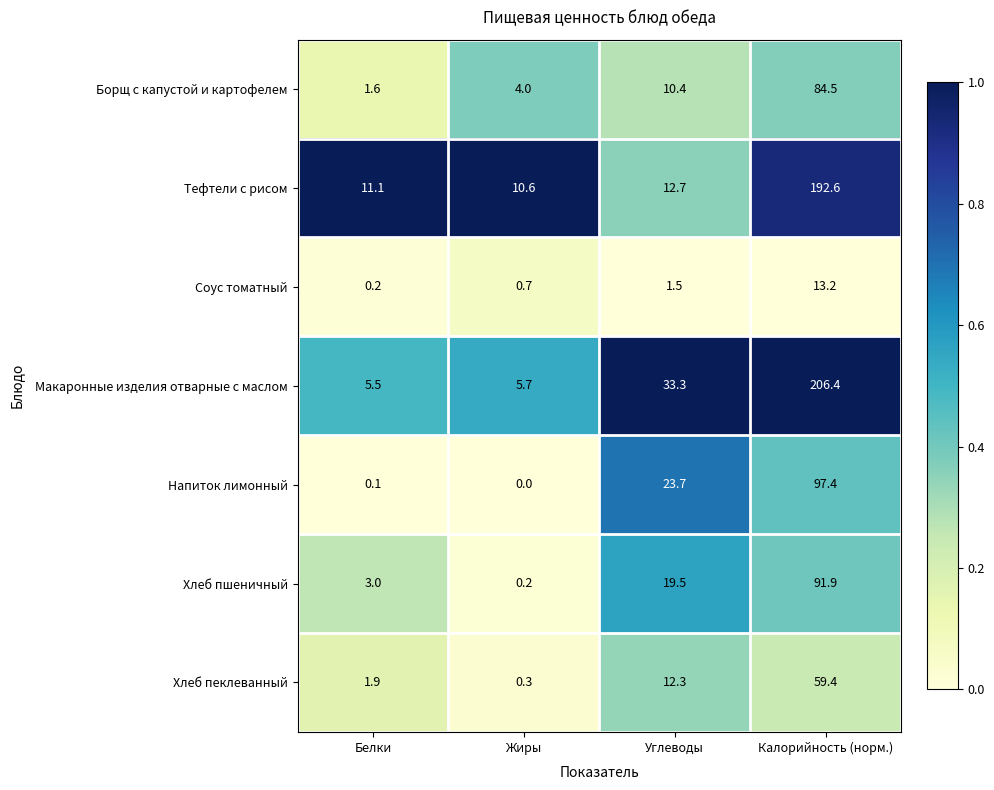

At which category is the sum across all series the highest?

Калорийность (норм.)